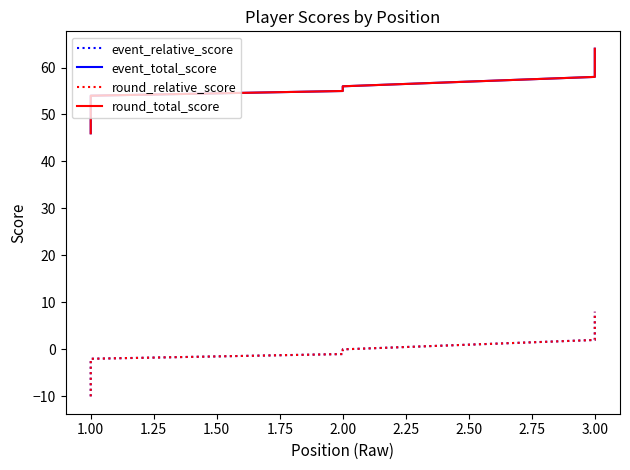

True or false: round_relative_score and round_total_score cross at least once.

False